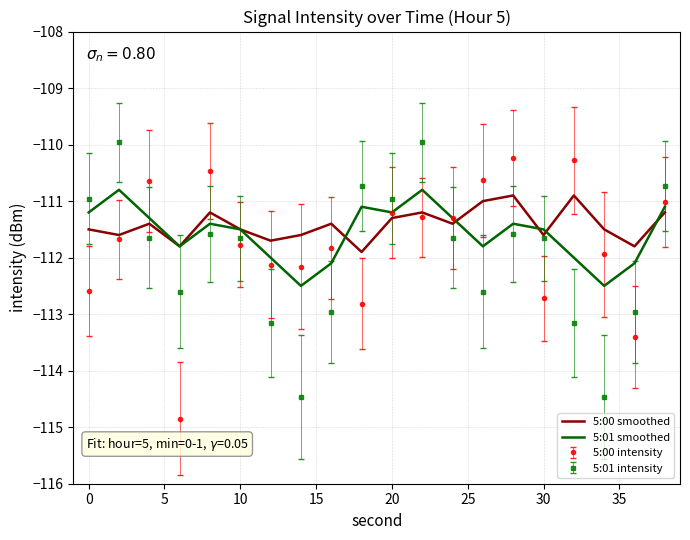

After their last crossing, which series has the higher values: 5:01 smoothed or 5:01 intensity?

5:01 intensity